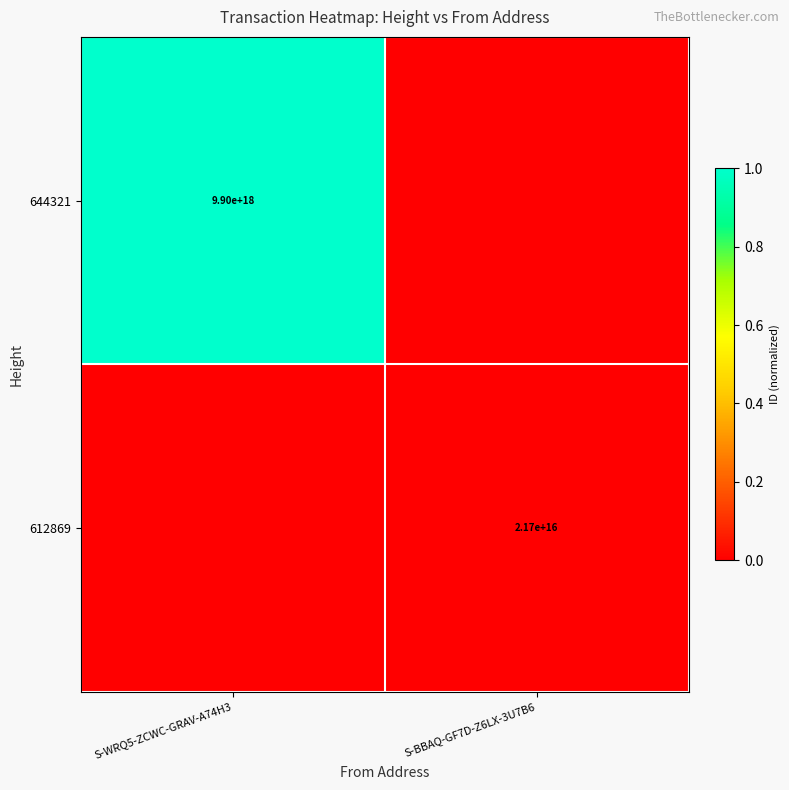

The value of 612869 at S-BBAQ-GF7D-Z6LX-3U7B6 is 21700000000000000. True or false?

True